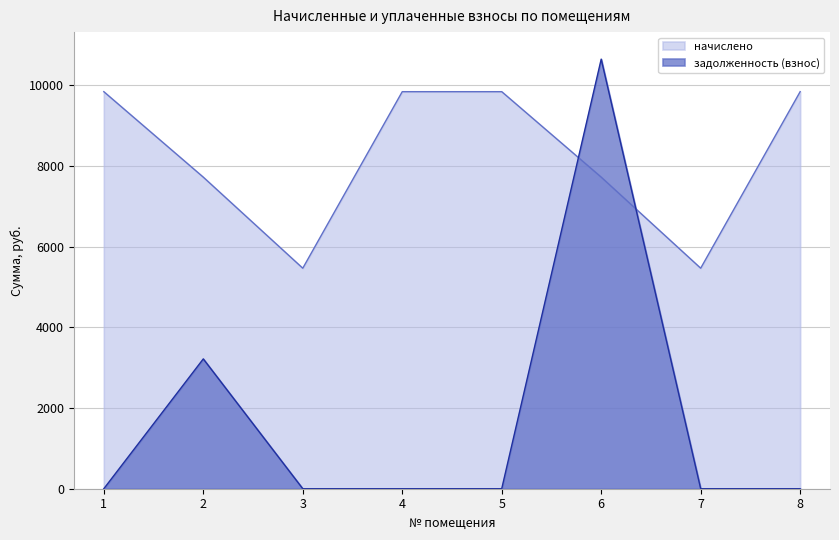

Reading left to right, transcribe all the data shown in this chart.

начислено: 9845.6	7726.1	5468.2	9845.6	9845.8	7726.1	5468.2	9845.6
задолженность (взнос): 0.0	3219.2	0.0	0.0	0.0	10652.4	0.0	0.0